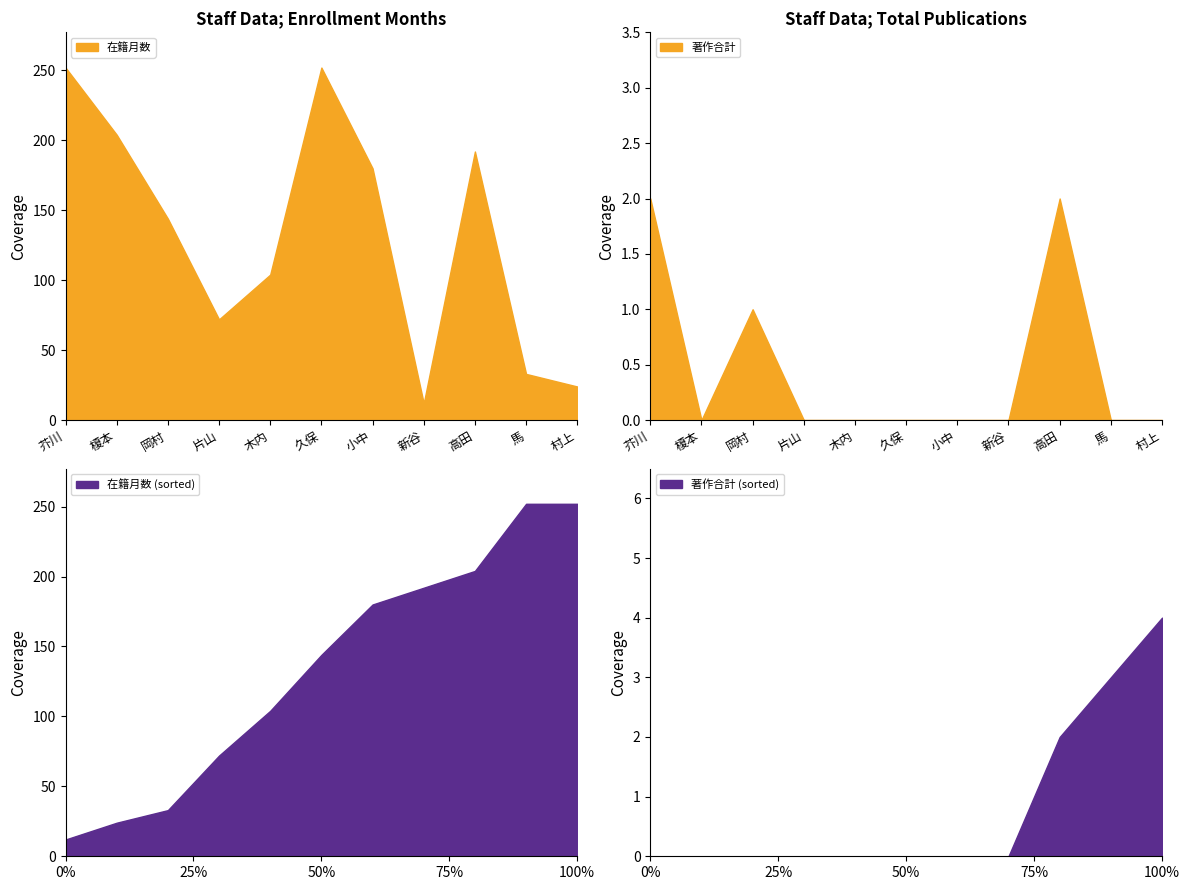

Where is 著作合計 nearest to the value 1?

岡村